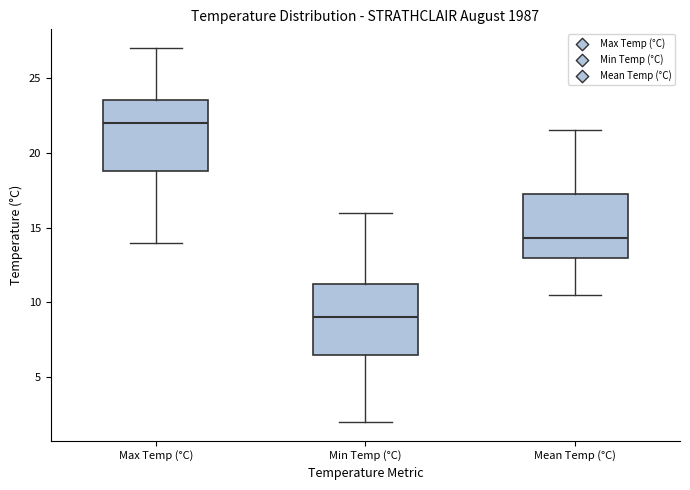

Reading left to right, transcribe this box plot: for each box, give where its median line is, the range the box spans, and where its two whiskers end, as read against the y-axis. The values are not printed on the chart, so give them approximately, as read against the axis.

Max Temp (°C): median 22.0, box 19.0 to 23.5, whiskers 14.0 to 27.0
Min Temp (°C): median 9.0, box 6.5 to 11.5, whiskers 2.0 to 16.0
Mean Temp (°C): median 14.5, box 13.0 to 17.5, whiskers 10.5 to 21.5